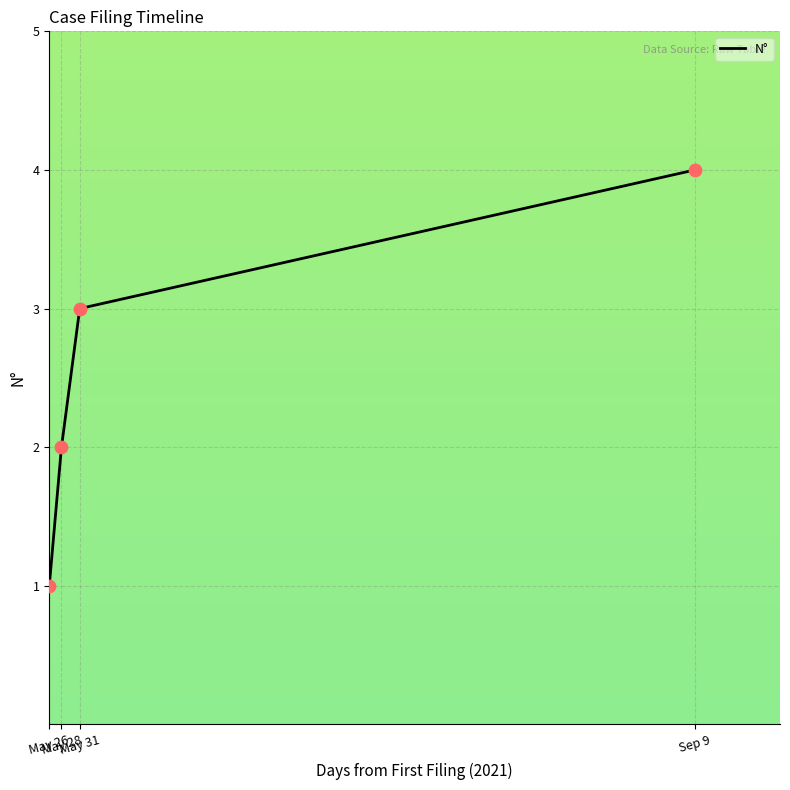

What is the ratio of the value at Sep 9 to the value at May 31?

1.3